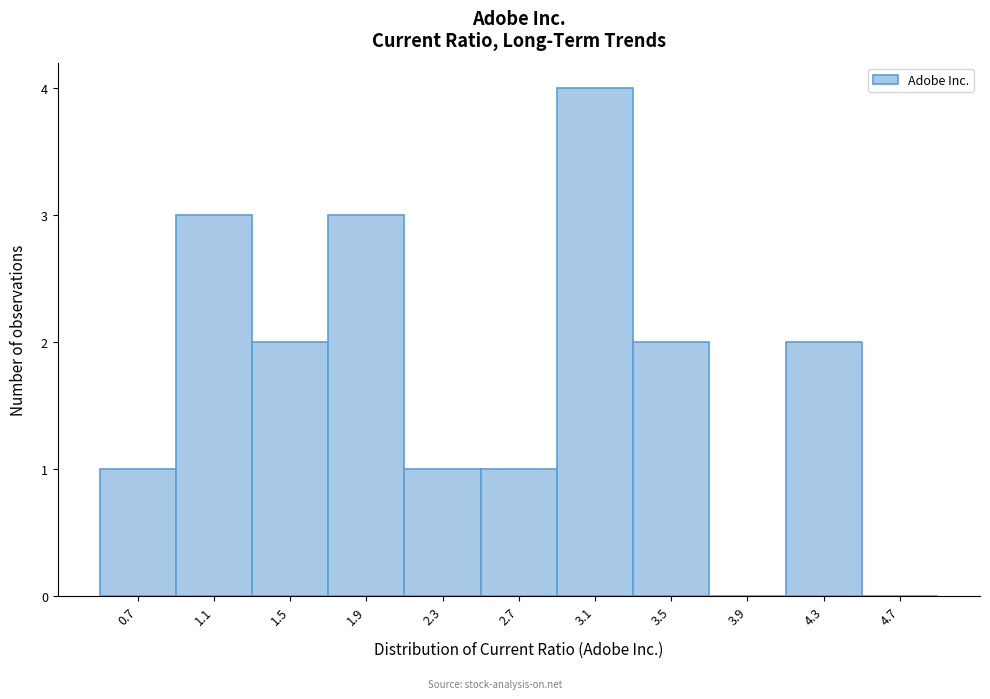

Over which range of the x-axis is the bar tallest?

2.9 to 3.3